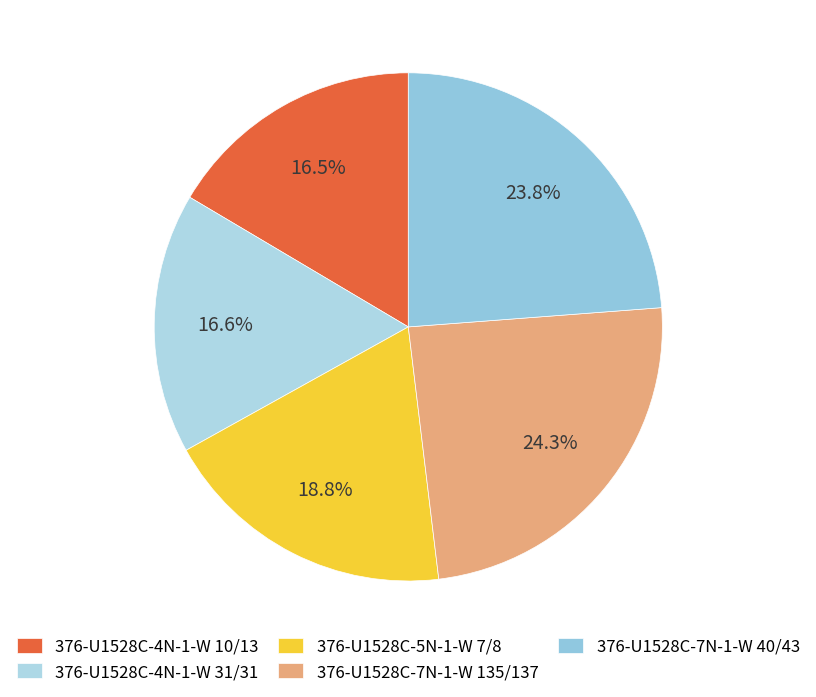

What is the total percentage of 376-U1528C-5N-1-W 7/8 and 376-U1528C-7N-1-W 135/137?

43.1%